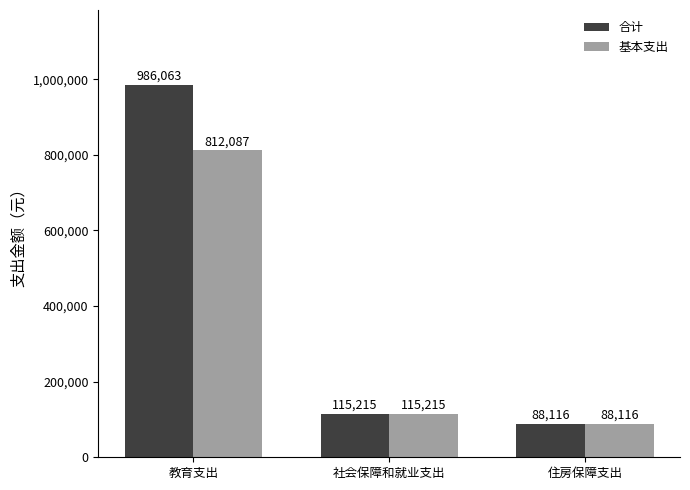

List the series in order of their peak value, highest first.

合计, 基本支出